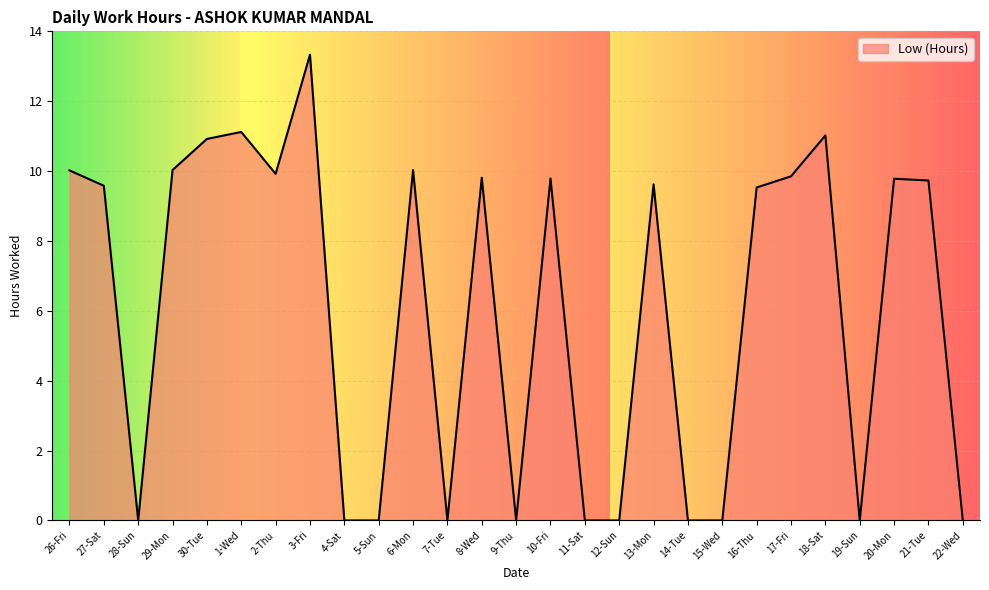

What position from the left is 1-Wed?

6